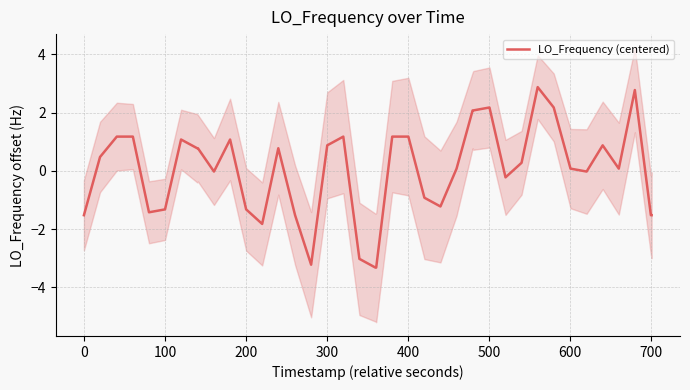

Reading left to right, extract all data points from this chart.

-1.5	0.5	1.2	1.2	-1.4	-1.3	1.1	0.8	0.8	-0.0	1.1	-1.3	-1.8	0.8	-1.5	-3.2	0.9	1.2	-3.0	-3.3	-3.3	1.2	1.2	-0.9	-1.2	0.1	2.1	2.1	2.2	-0.2	0.3	2.9	2.2	0.1	-0.0	0.9	0.1	2.8	-1.5	-1.5